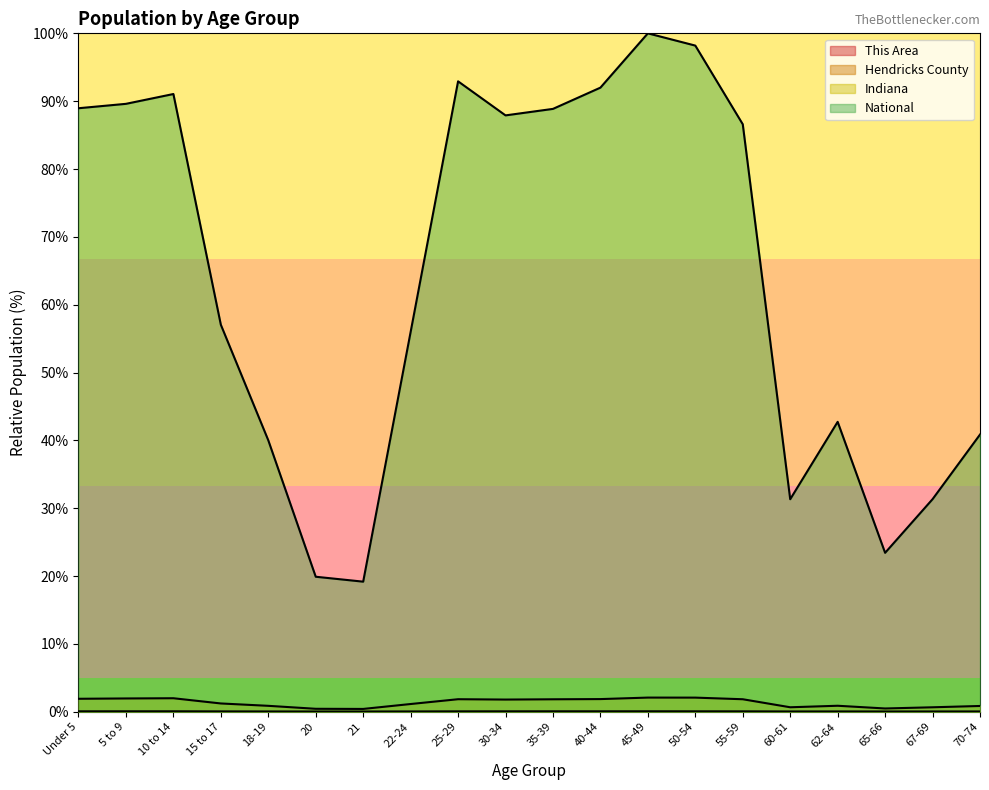

Reading left to right, what are all the values shown in this chart?

This Area: 0.0	0.0	0.0	0.0	0.0	0.0	0.0	0.0	0.0	0.0	0.0	0.0	0.0	0.0	0.0	0.0	0.0	0.0	0.0	0.0
Hendricks County: 0.0	0.0	0.1	0.0	0.0	0.0	0.0	0.0	0.0	0.0	0.0	0.0	0.1	0.0	0.0	0.0	0.0	0.0	0.0	0.0
Indiana: 1.9	2.0	2.0	1.2	0.9	0.4	0.4	1.1	1.8	1.8	1.8	1.9	2.1	2.1	1.8	0.7	0.9	0.5	0.7	0.9
National: 89.0	89.6	91.1	57.0	40.0	19.9	19.2	56.0	92.9	87.9	88.9	92.0	100.0	98.2	86.6	31.3	42.7	23.4	31.3	40.9